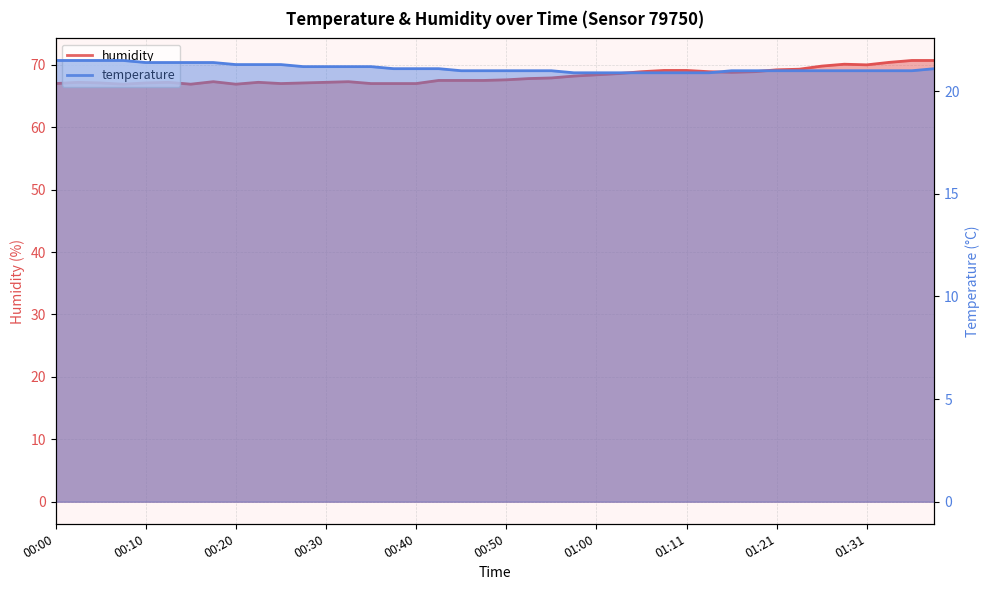

True or false: humidity and temperature cross at least once.

False